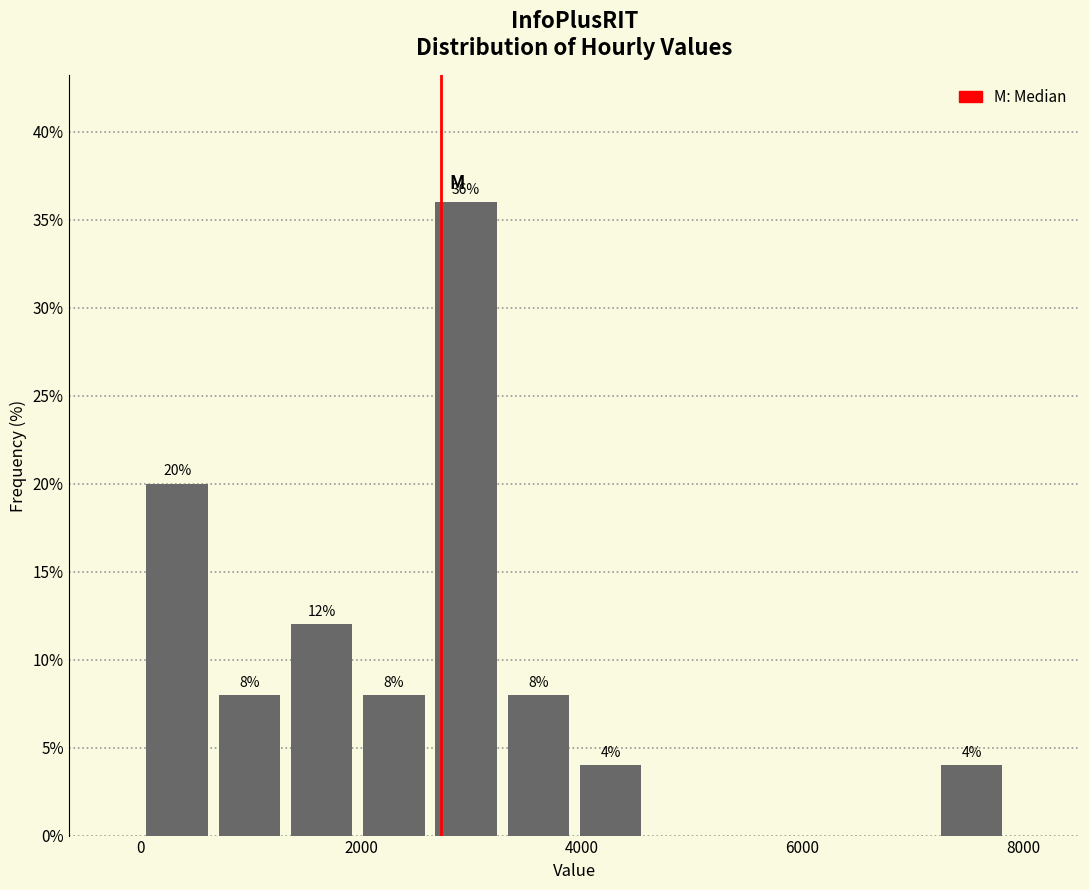

Around what value on the x-axis is the tallest bar? Give the approximate position of its centre, as read against the axis.

3000